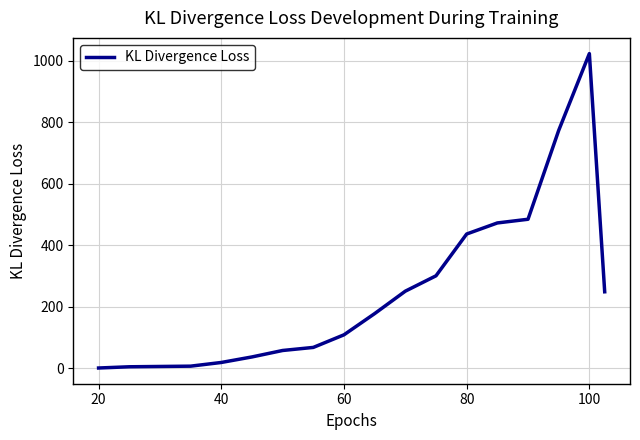

Is this an area chart (filled region under the line)?

No